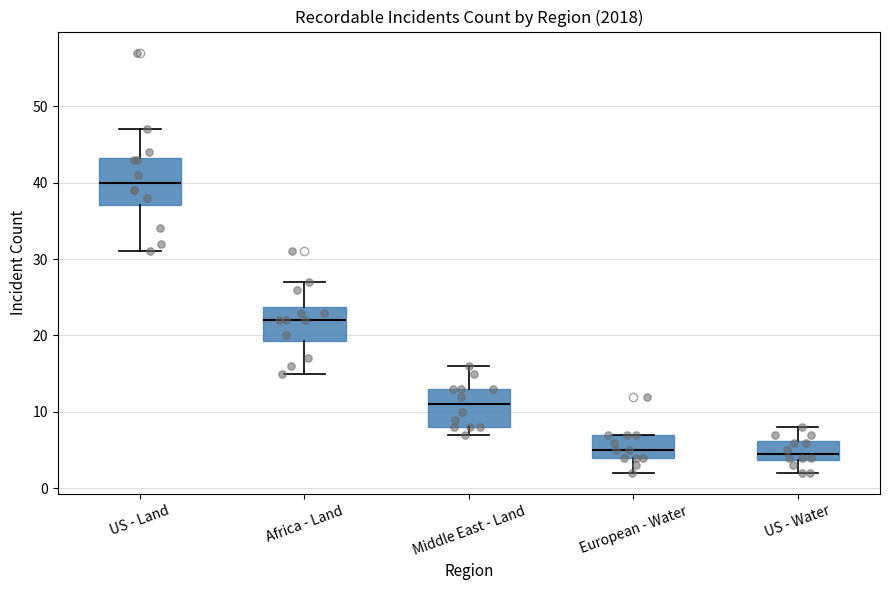

Reading left to right, transcribe this box plot: for each box, give where its median line is, the range the box spans, and where its two whiskers end, as read against the y-axis. The values are not printed on the chart, so give them approximately, as read against the axis.

US - Land: median 40, box 37 to 43, whiskers 31 to 47
Africa - Land: median 22, box 19 to 24, whiskers 15 to 27
Middle East - Land: median 11, box 8 to 13, whiskers 7 to 16
European - Water: median 5, box 4 to 7, whiskers 2 to 7
US - Water: median 5, box 4 to 6, whiskers 2 to 8